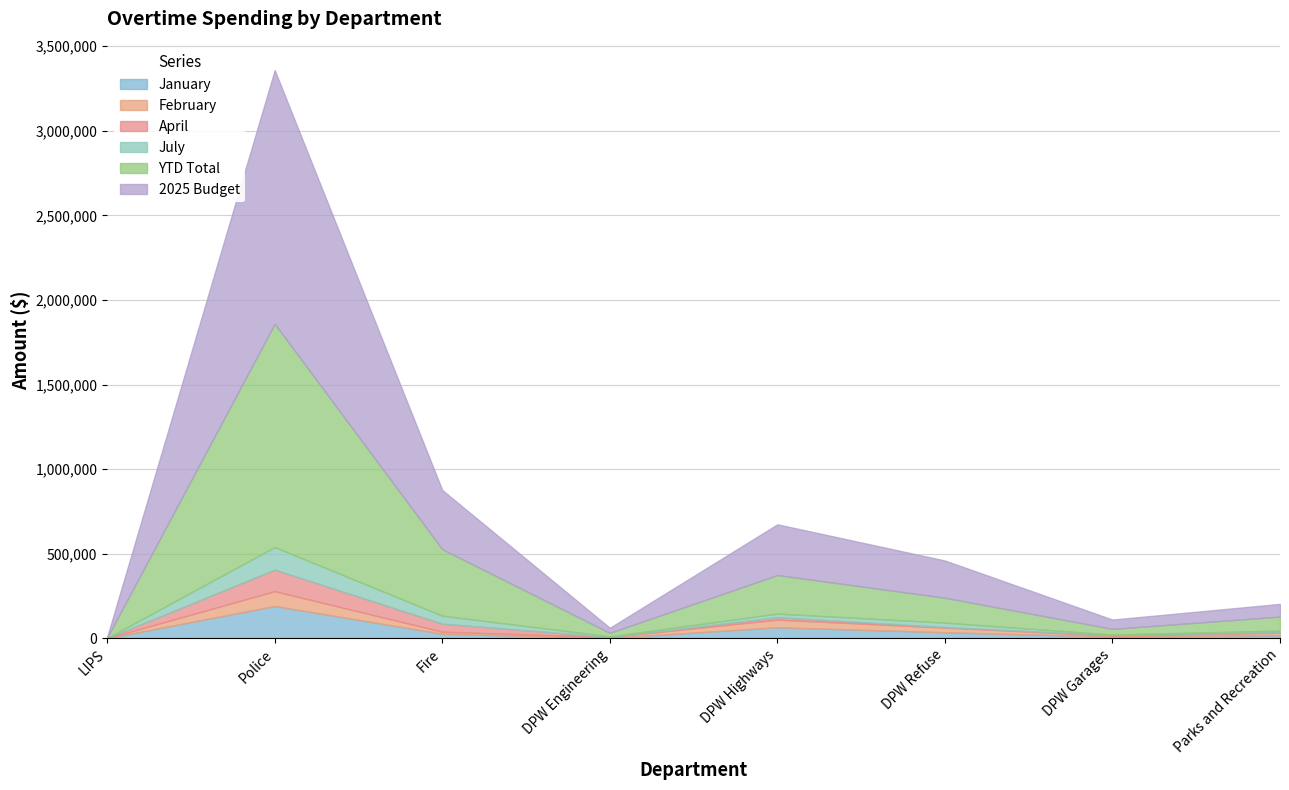

True or false: July and February intersect in this chart.

True